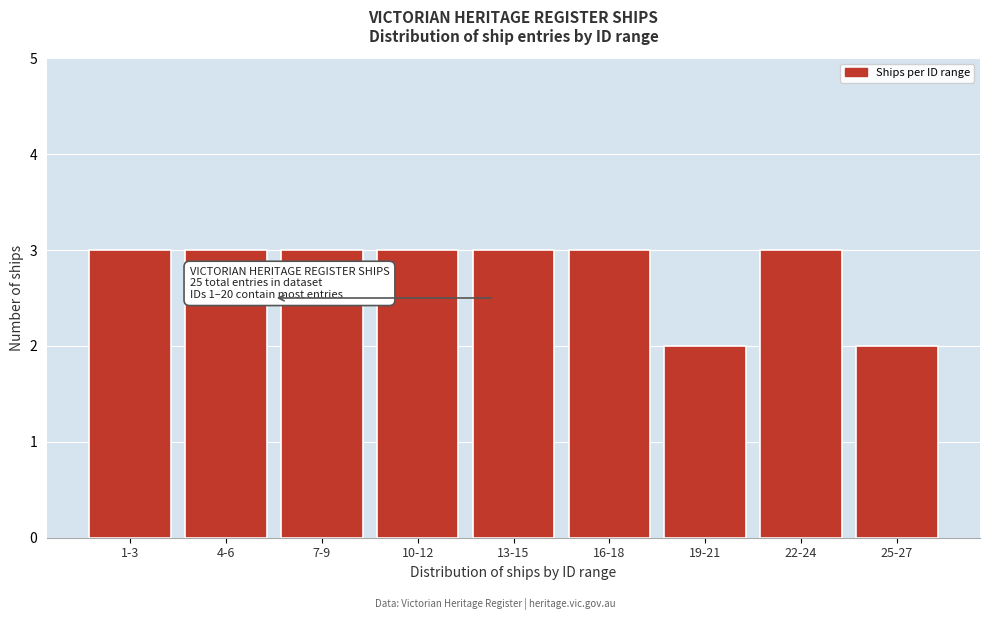

Reading left to right, extract all data points from this chart.

3	3	3	3	3	3	2	3	2